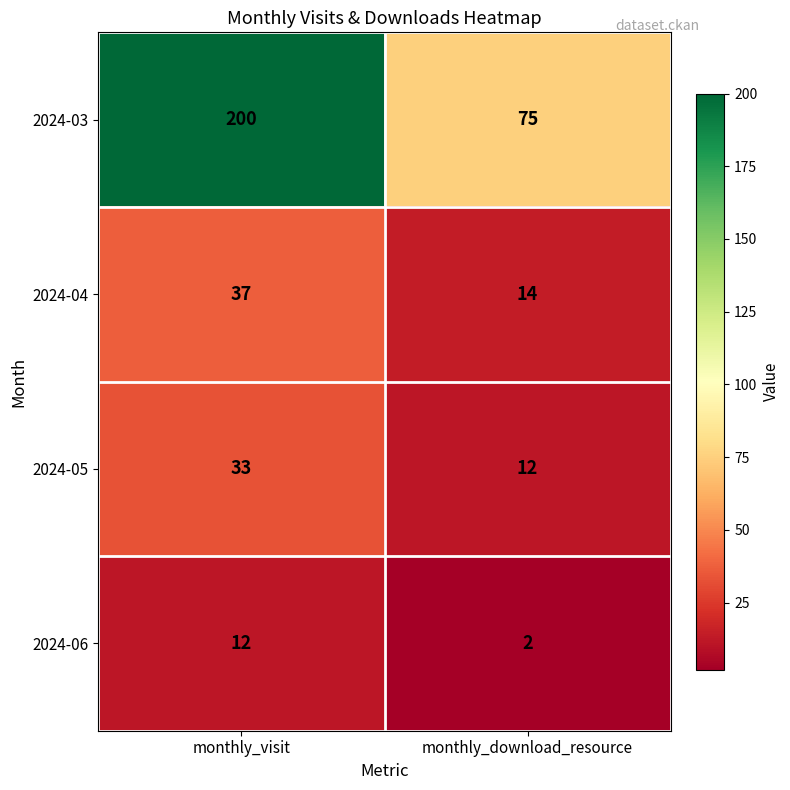

Reading left to right, list all the values displayed in this chart.

2024-03: 200	75
2024-04: 37	14
2024-05: 33	12
2024-06: 12	2